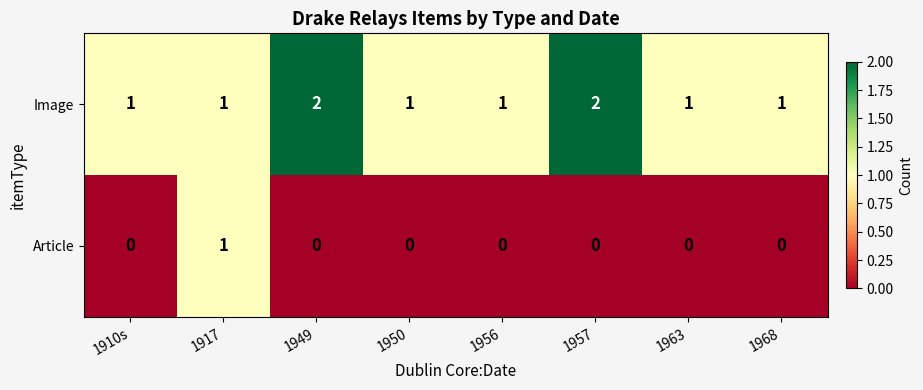

At how many categories does at least one series exceed 0?

8